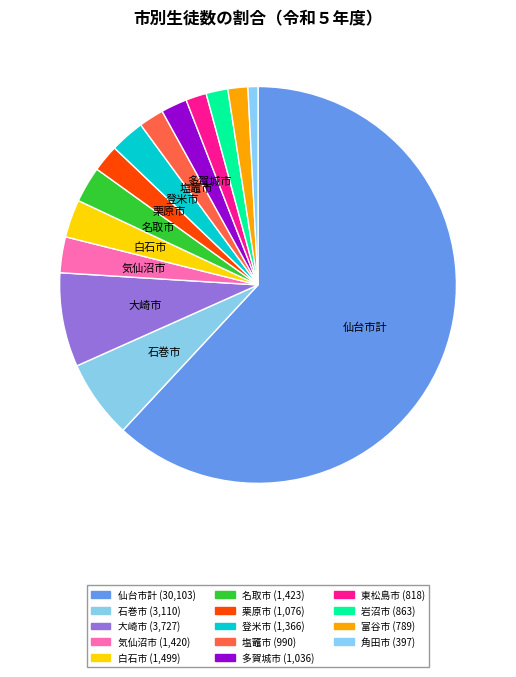

Count the number of slices in the pie.

14